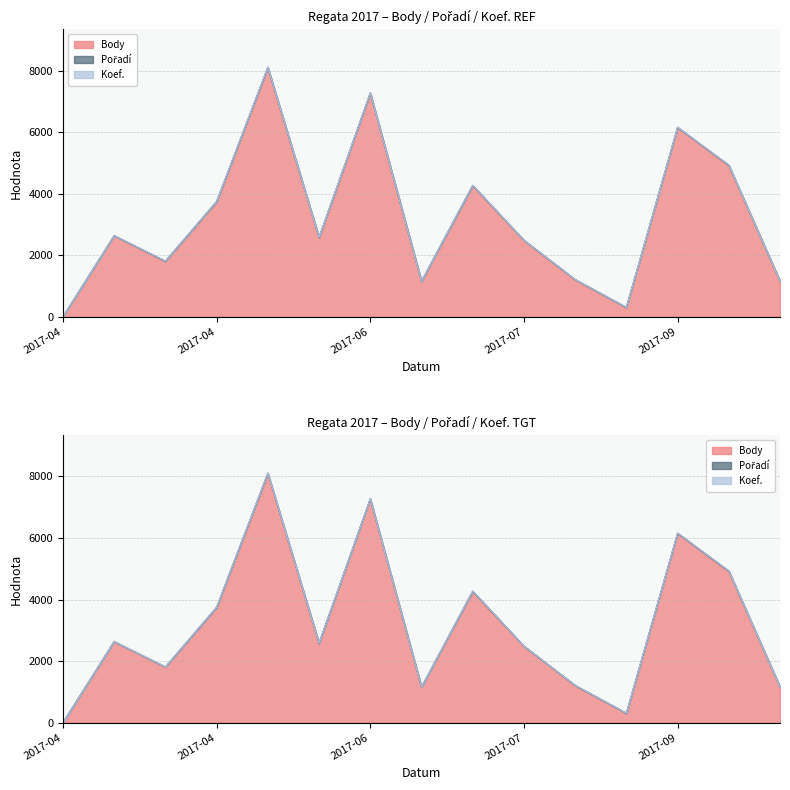

Reading right to left, what are all the values shown in this chart?

Body: 1156	4921	6154	303	1206	2484	4264	1156	7272	2580	8100	3743	1805	2637	0
Pořadí: 1	7	5	5	6	3	9	1	3	4	8	7	6	1	0
Koef.: 2	7	7	3	3	3	7	2	7	4	12	7	3	3	0